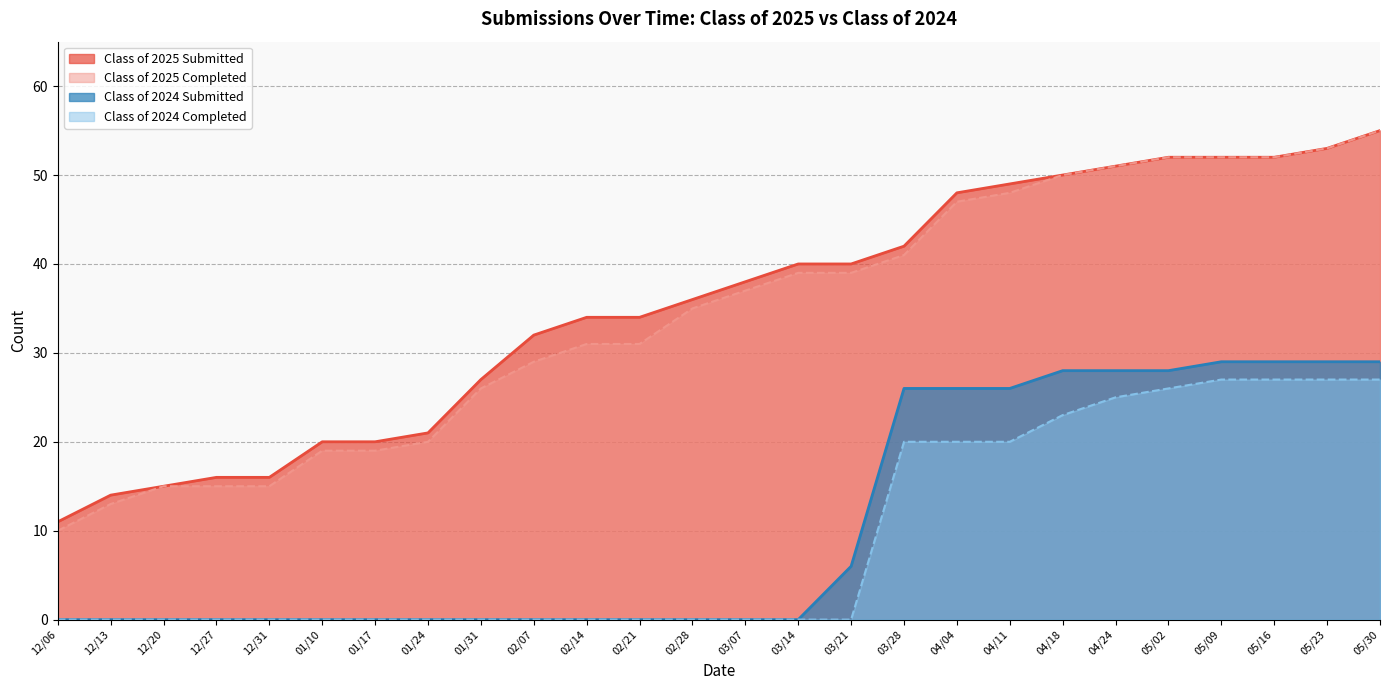

Reading left to right, list all the values displayed in this chart.

Class of 2025 Submitted: 11	14	15	16	16	20	20	21	27	32	34	34	36	38	40	40	42	48	49	50	51	52	52	52	53	55
Class of 2025 Completed: 10	13	15	15	15	19	19	20	26	29	31	31	35	37	39	39	41	47	48	50	51	52	52	52	53	55
Class of 2024 Submitted: 0	0	0	0	0	0	0	0	0	0	0	0	0	0	0	6	26	26	26	28	28	28	29	29	29	29
Class of 2024 Completed: 0	0	0	0	0	0	0	0	0	0	0	0	0	0	0	0	20	20	20	23	25	26	27	27	27	27